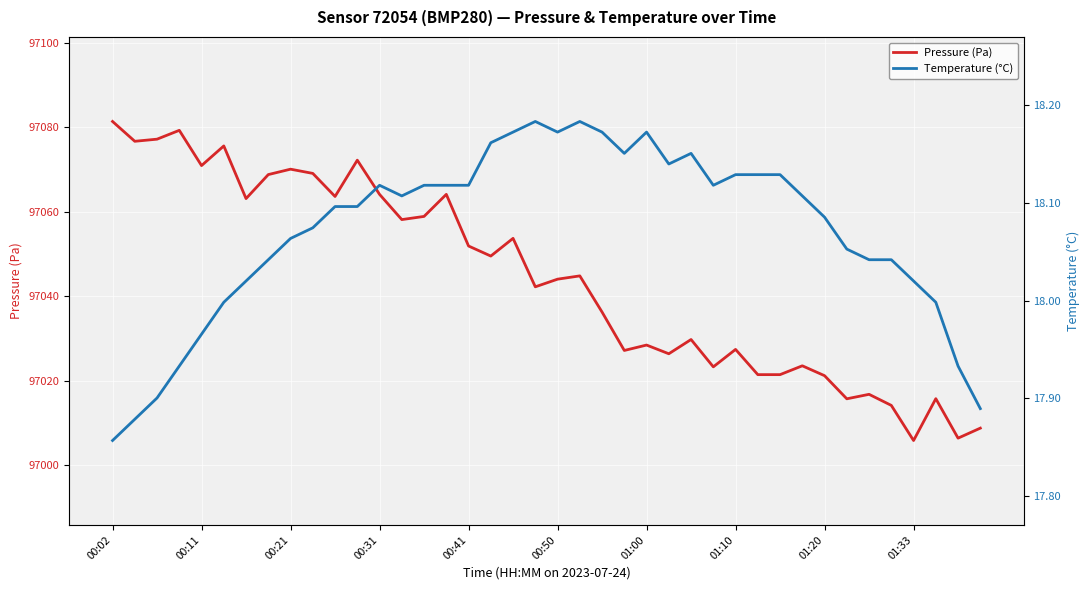

List the series in order of their overall mean, lowest first.

Temperature (°C), Pressure (Pa)